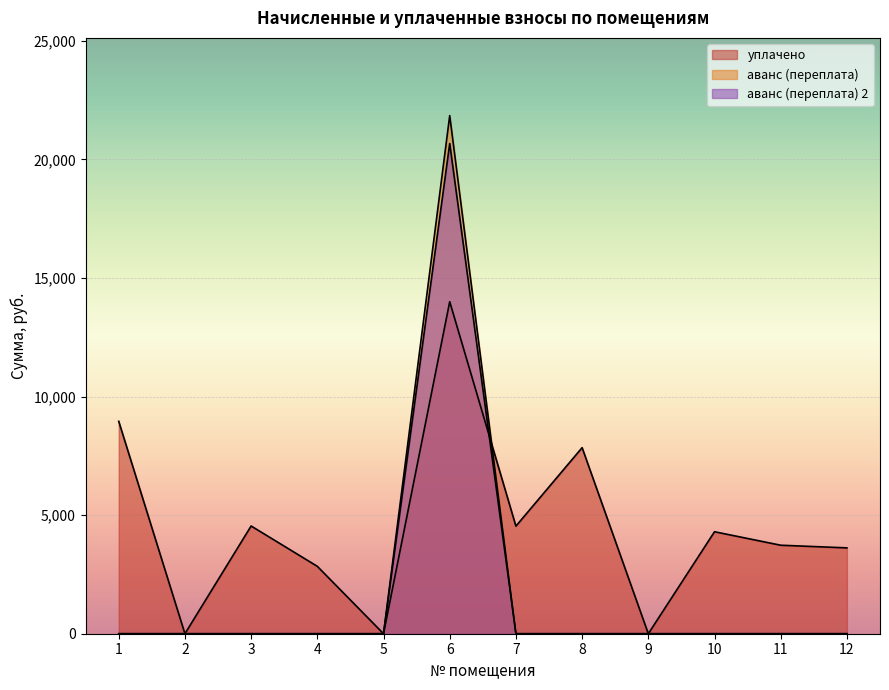

At how many categories does at least one series exceed 7442?

3